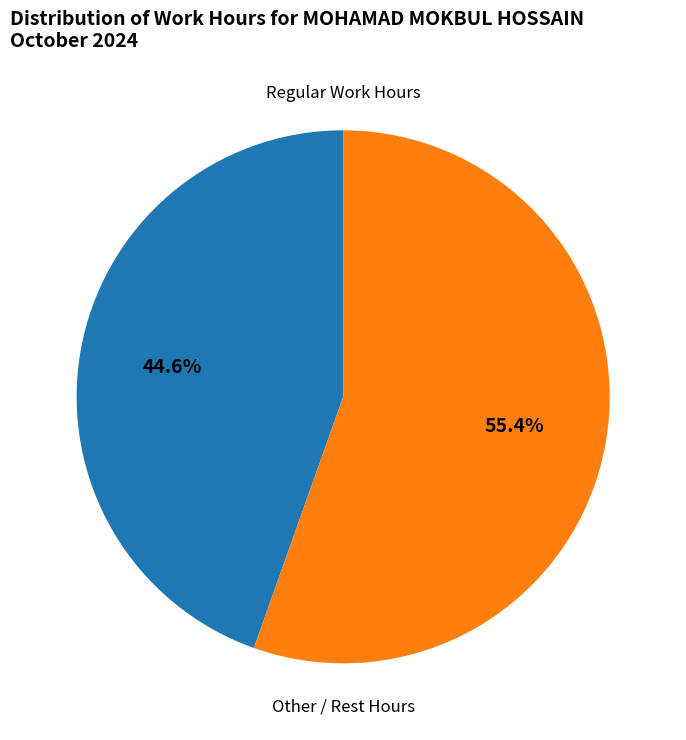

Is there any slice that represents more than half of the pie?

Yes